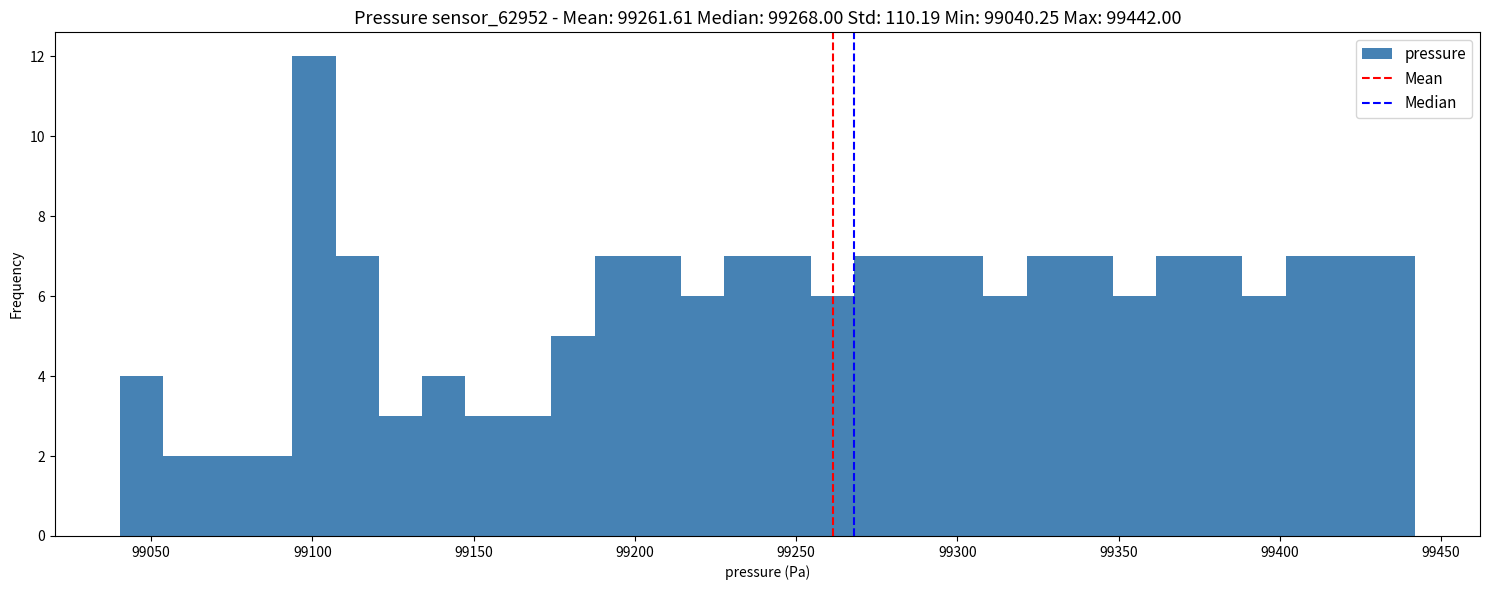

Read against the x-axis, roughly where is the centre of the tallest bar?

99100